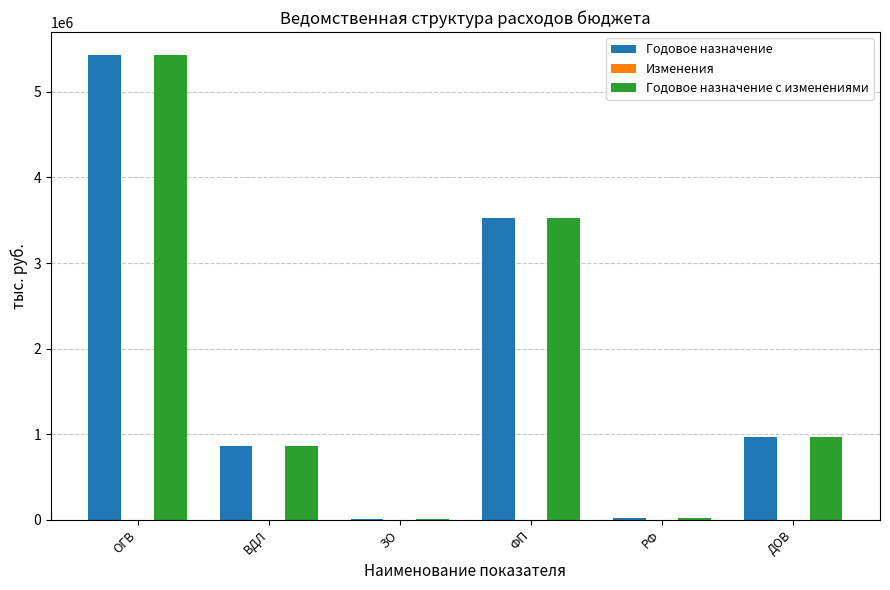

Which category has the highest value across all series?

ОГВ